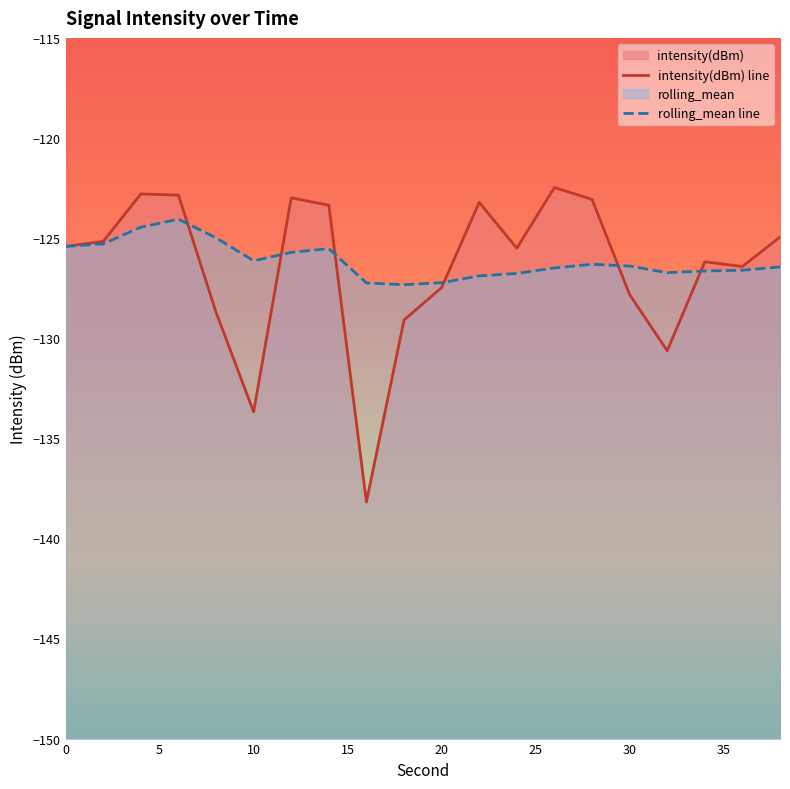

Rank the series by their average value, from highest to lowest.

rolling_mean, intensity(dBm)